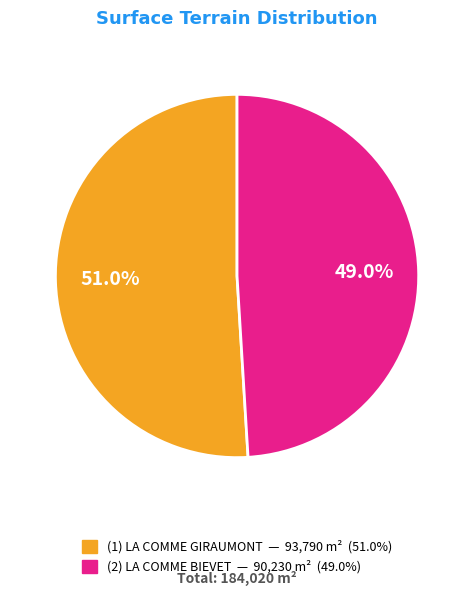

Is there a majority slice in this chart?

Yes